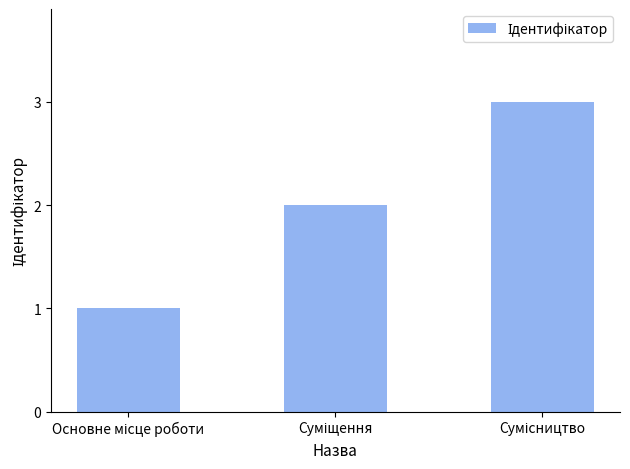

What is the greatest value displayed?

3